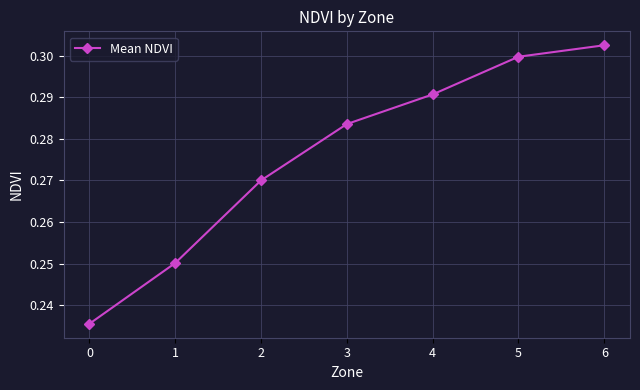

True or false: the data shows 0.3 at 2.

True